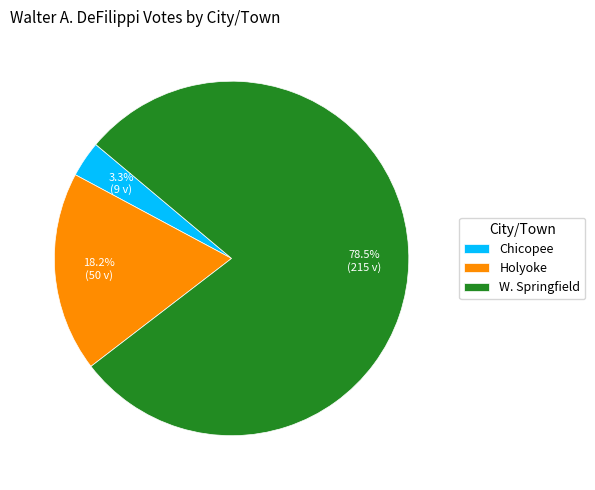

Approximately how many times larger is the value at Chicopee compared to Holyoke?

0.2